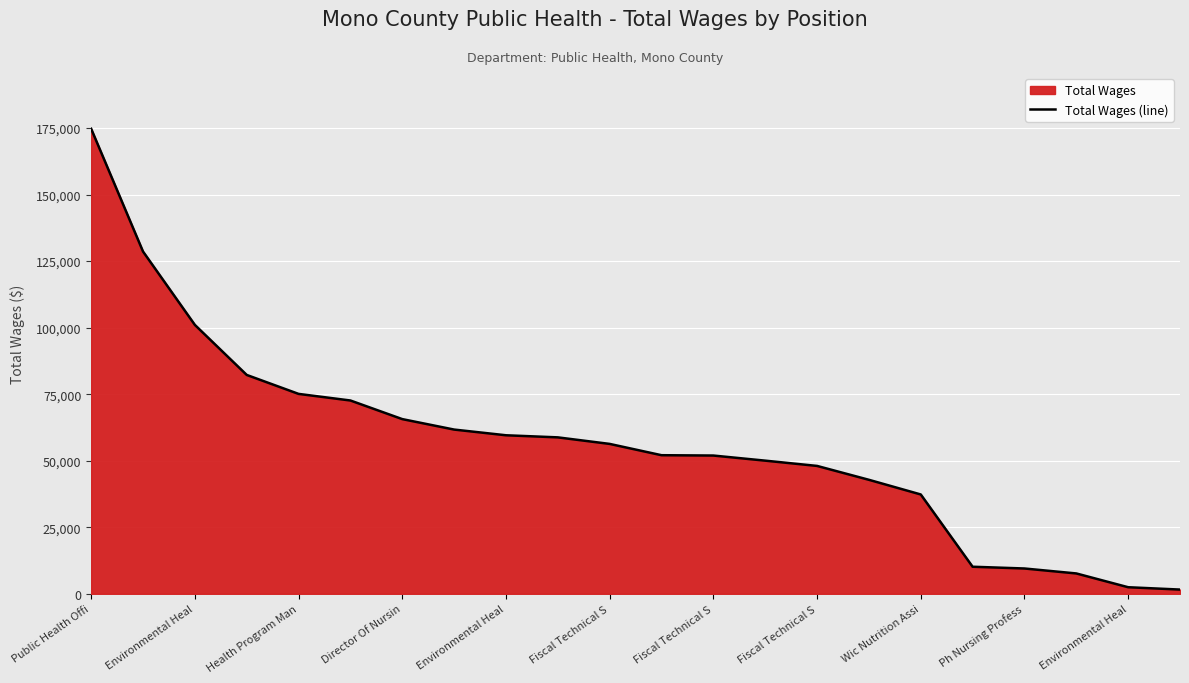

How many lines are shown in the chart?

1